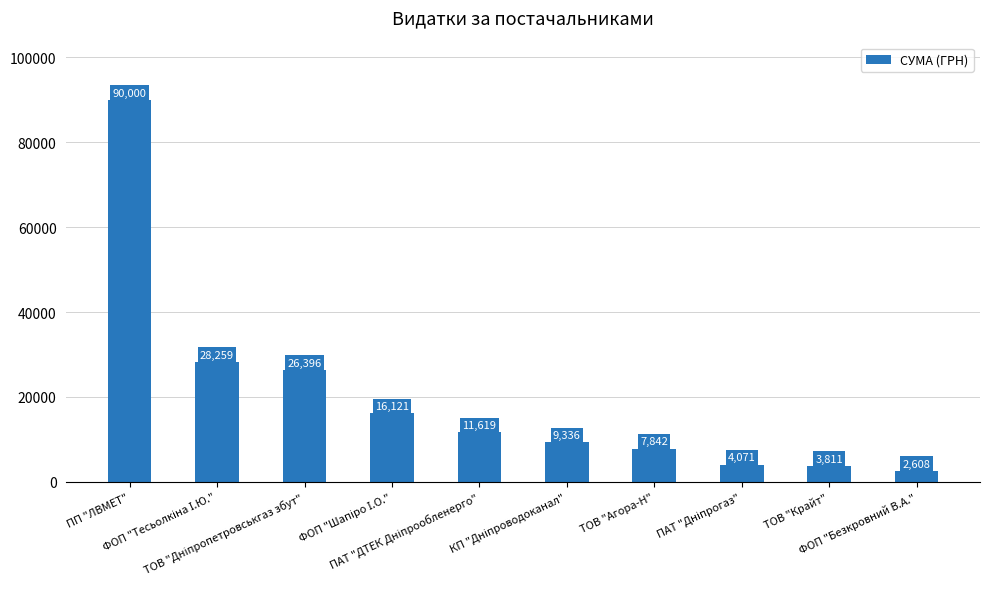

What is the average value?

20006.2